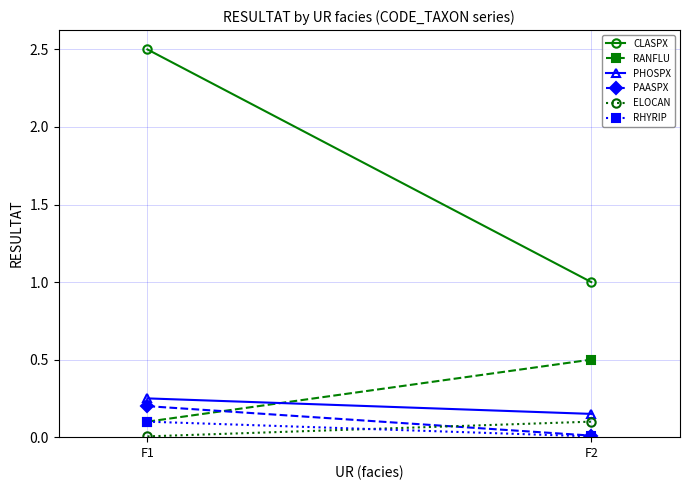

Is the value of CLASPX at F2 greater than the value of RANFLU at F2?

Yes